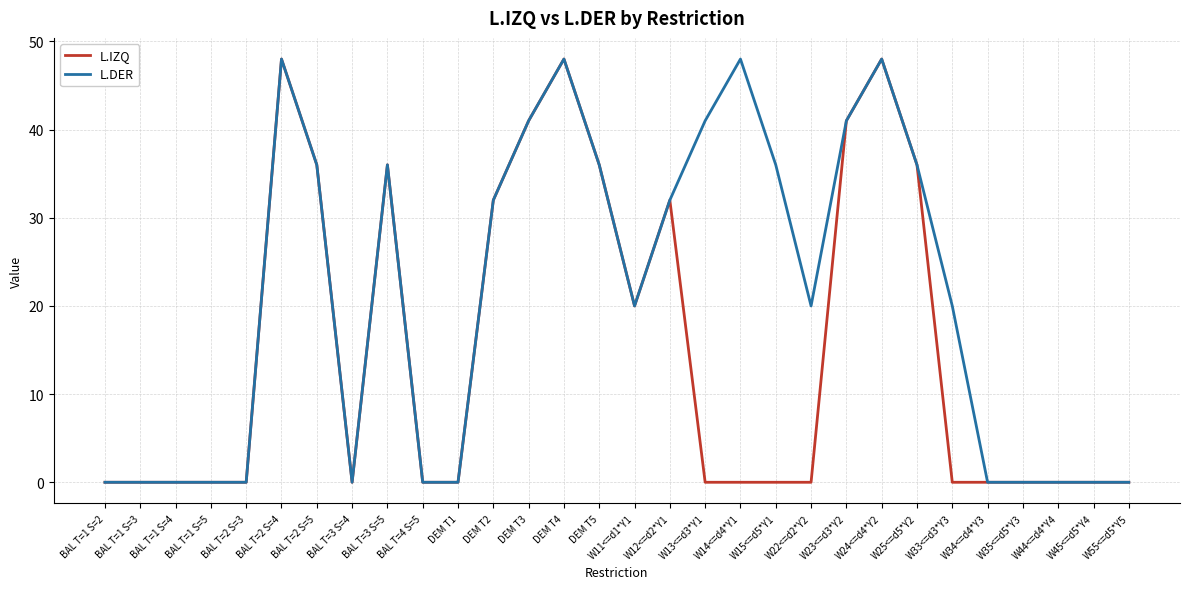

In L.IZQ, how many points are higher than both neighbors (excluding endpoints)?

5